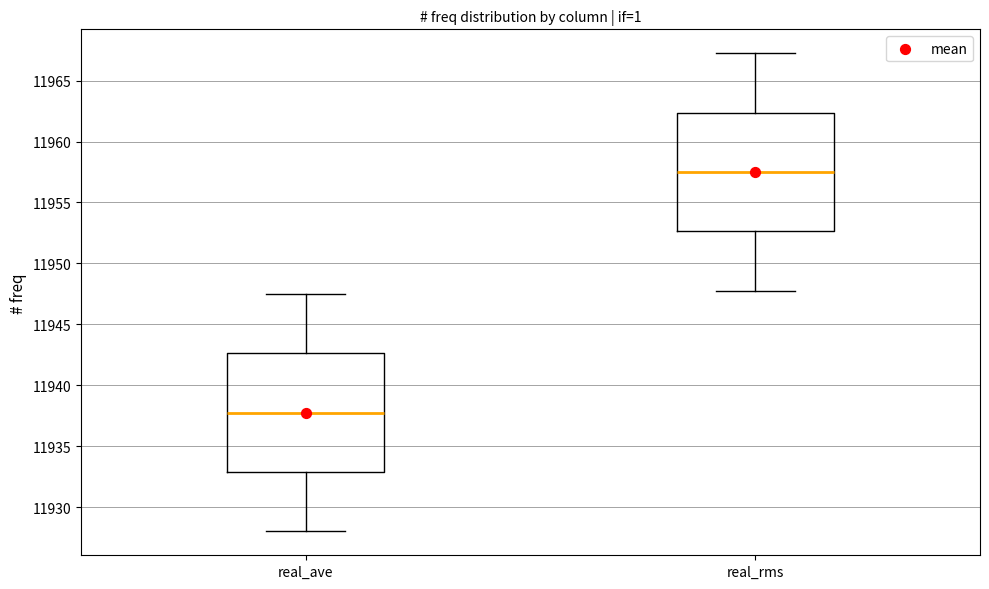

Reading left to right, read every box against the y-axis: the position of its median line, the range the box covers, and the ends of its whiskers. The values are not printed on the chart, so give them approximately, as read against the axis.

real_ave: median 11938.0, box 11933.0 to 11942.5, whiskers 11928.0 to 11947.5
real_rms: median 11957.5, box 11952.5 to 11962.5, whiskers 11948.0 to 11967.5